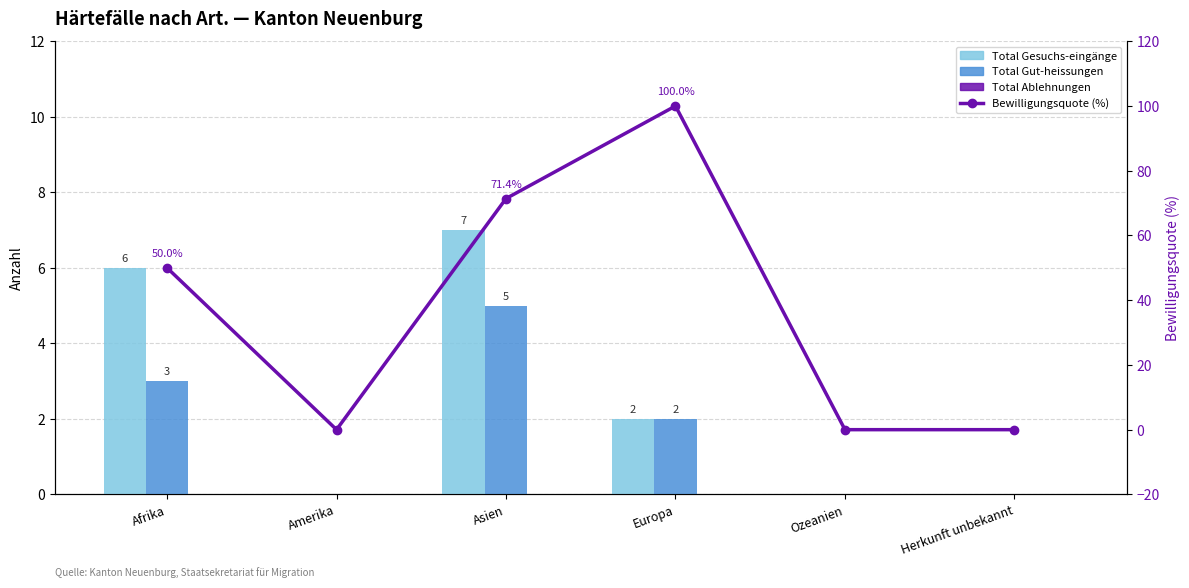

What is the difference between the maximum and second lowest values in the Total Gesuchs-eingänge series?

7.0